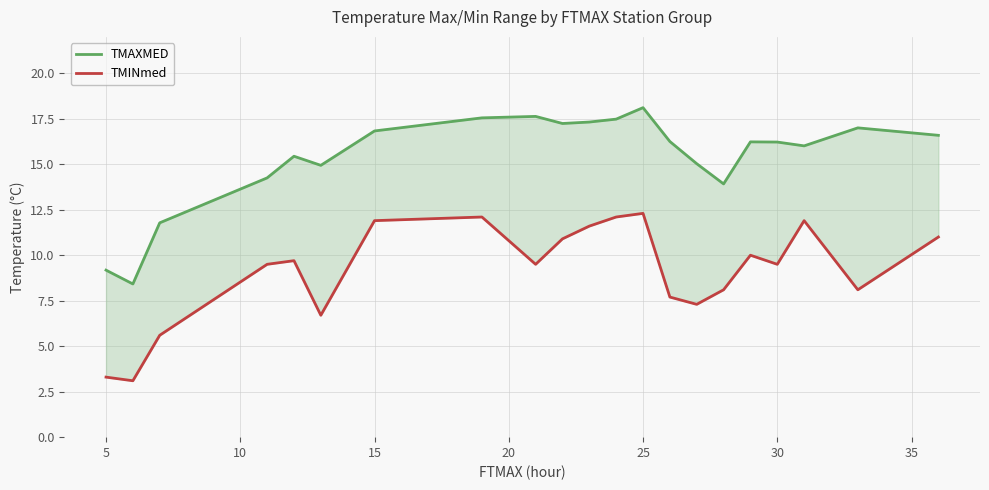

True or false: TMAXMED and TMINmed cross at least once.

False